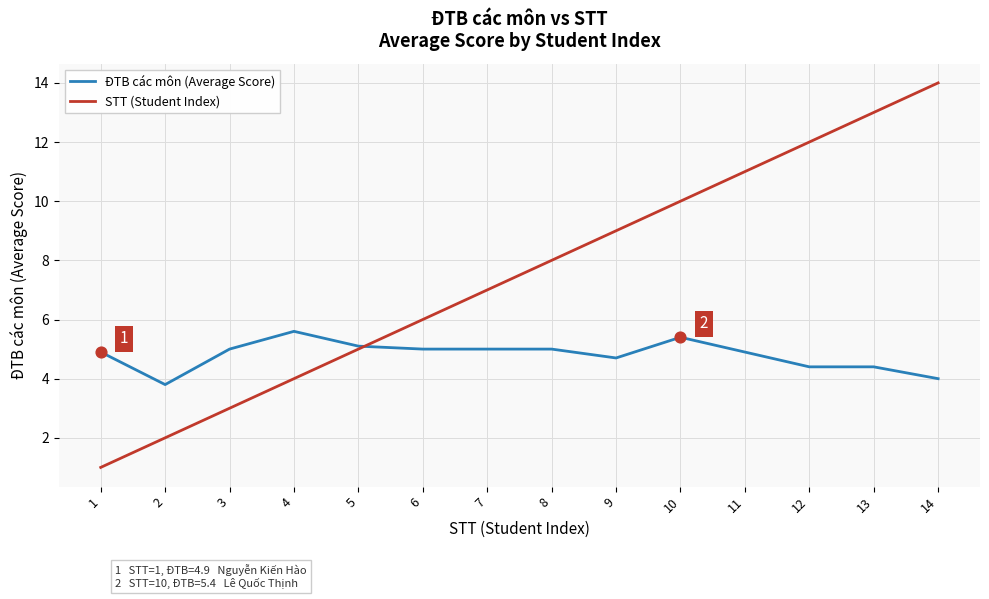

What are all the series names shown in the legend?

ĐTB các môn (Average Score), STT (Student Index)